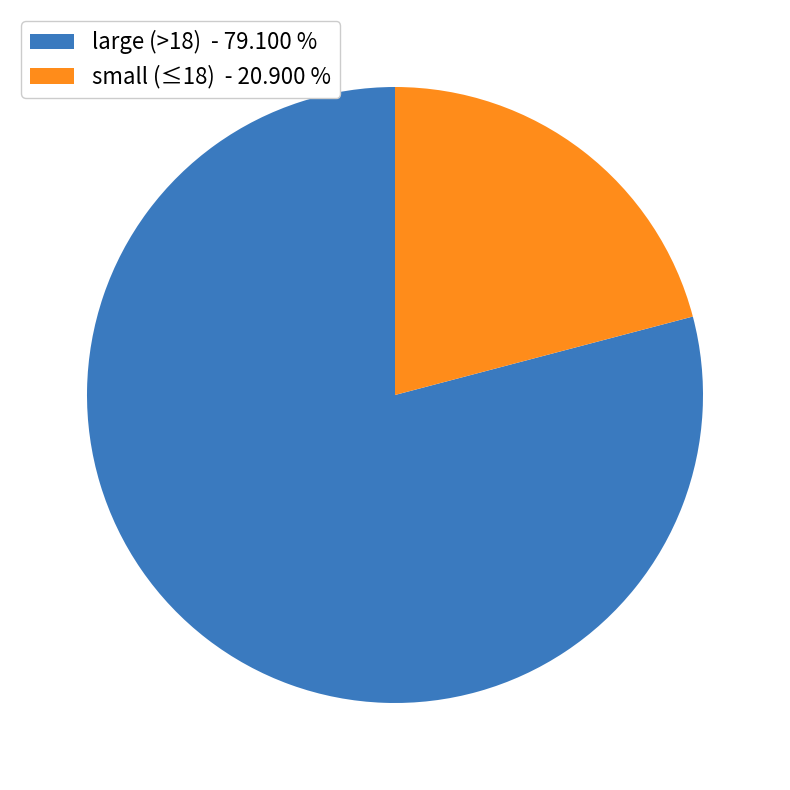

What is the smallest slice in the pie chart?

small (≤18) - 20.900 %